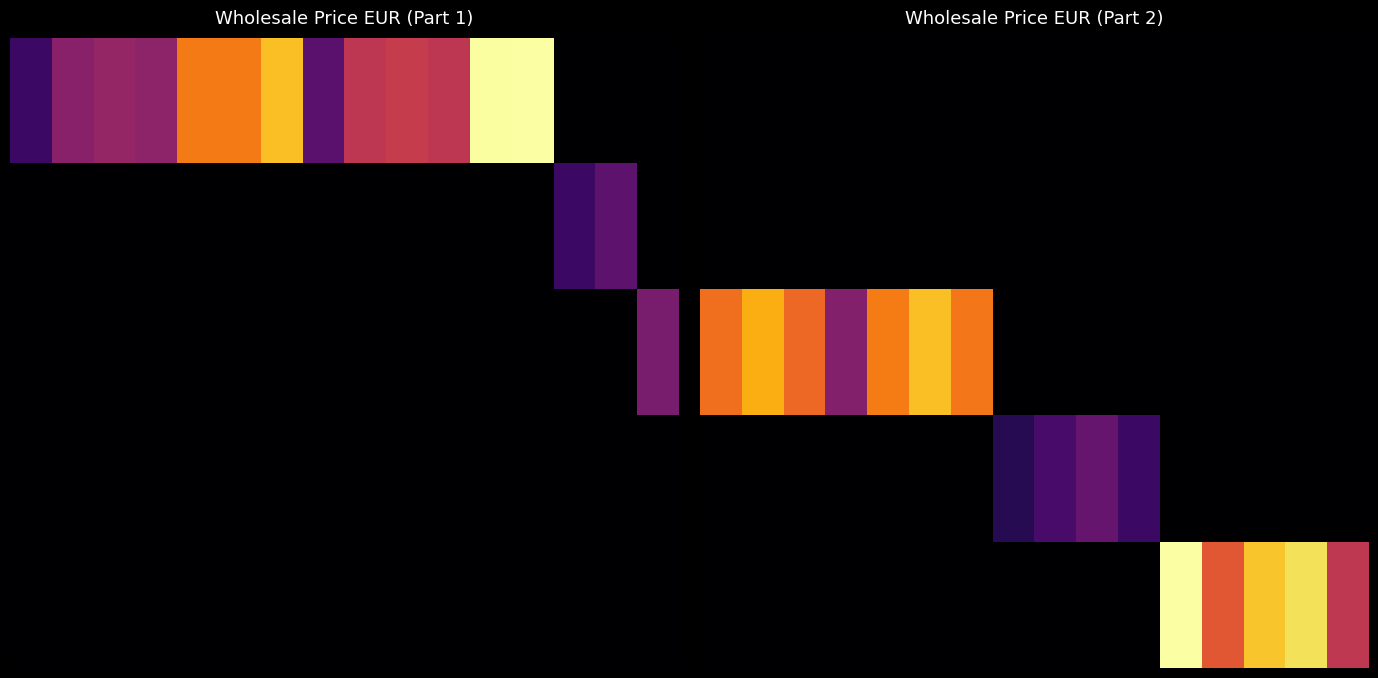

Between 6 and 1, which is larger?

6